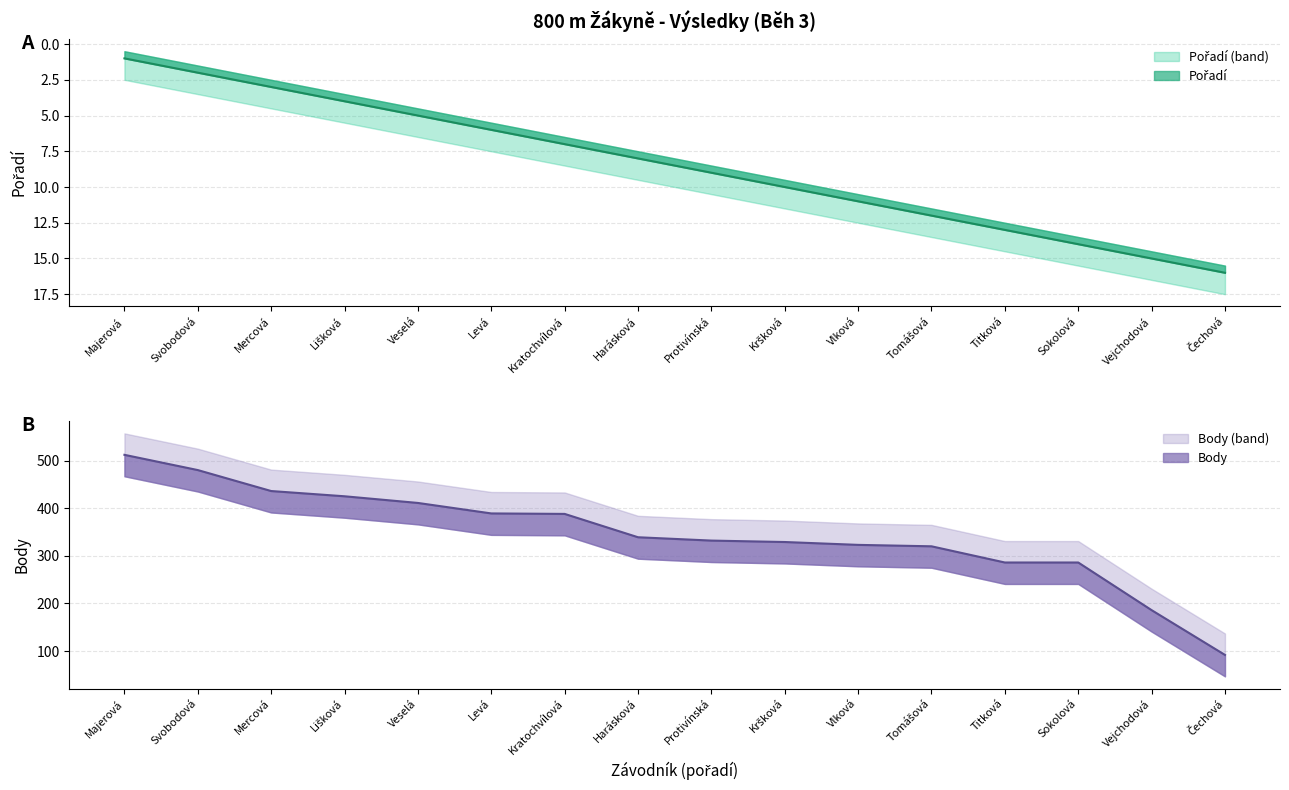

True or false: Pořadí has more than 2 points higher than both neighbors.

False